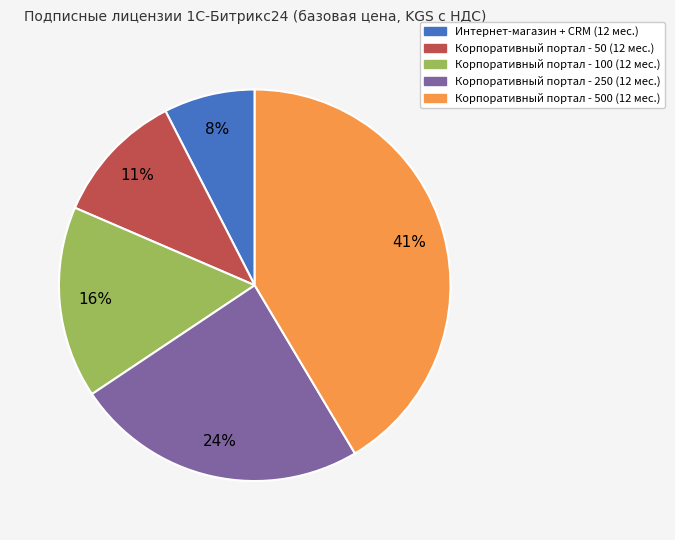

Do Корпоративный портал - 250 (12 мес.) and Корпоративный портал - 100 (12 мес.) together represent more than half of the pie?

No